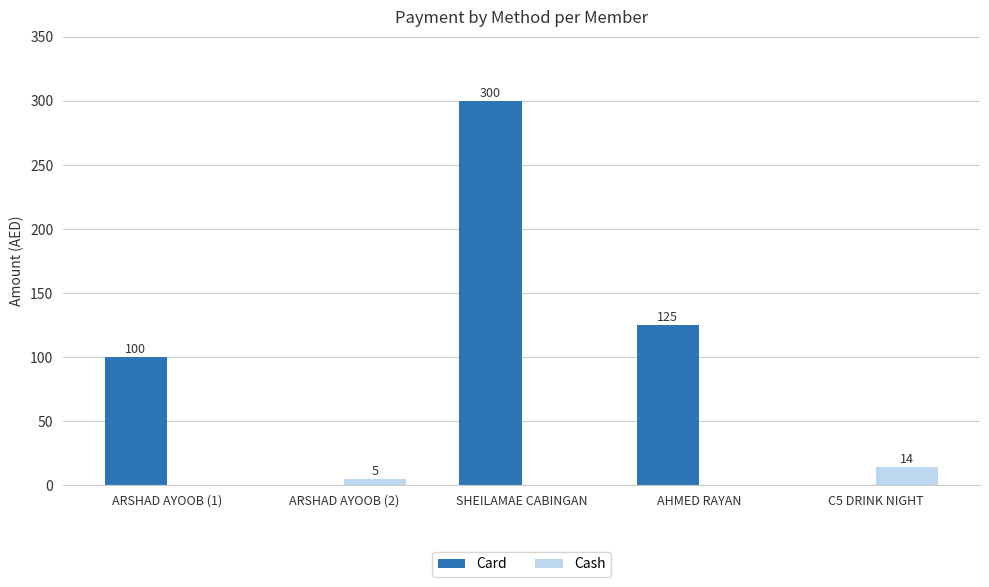

What is the maximum value for Card?

300